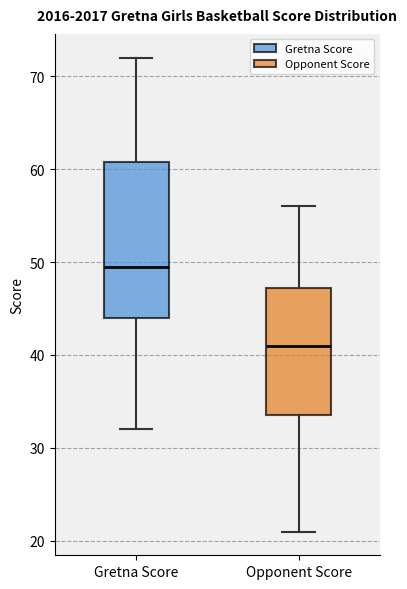

Which box is the tallest, from its lower edge to its upper edge?

Gretna Score